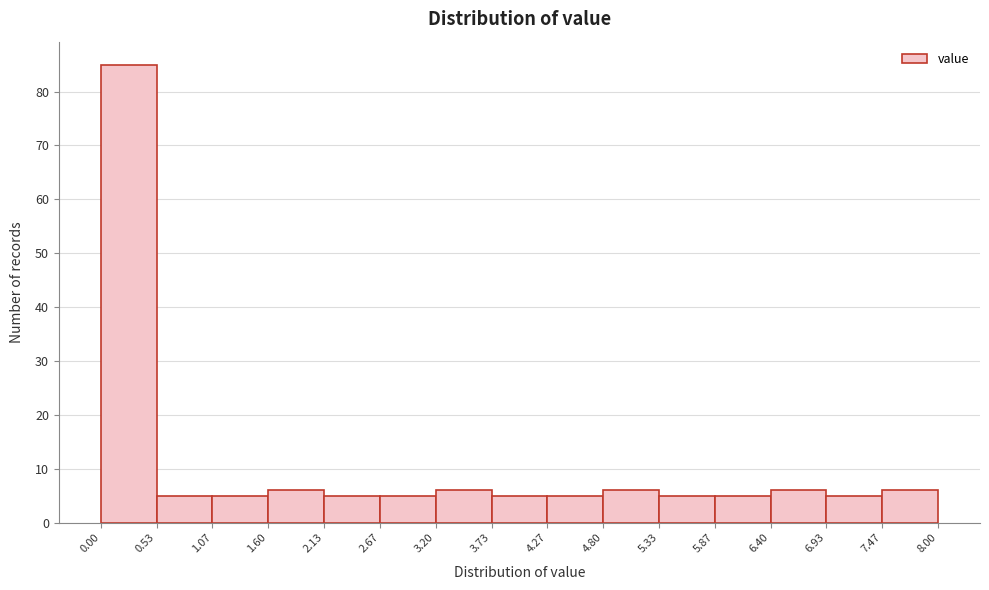

Over which range of the x-axis is the bar tallest?

0.00 to 0.53